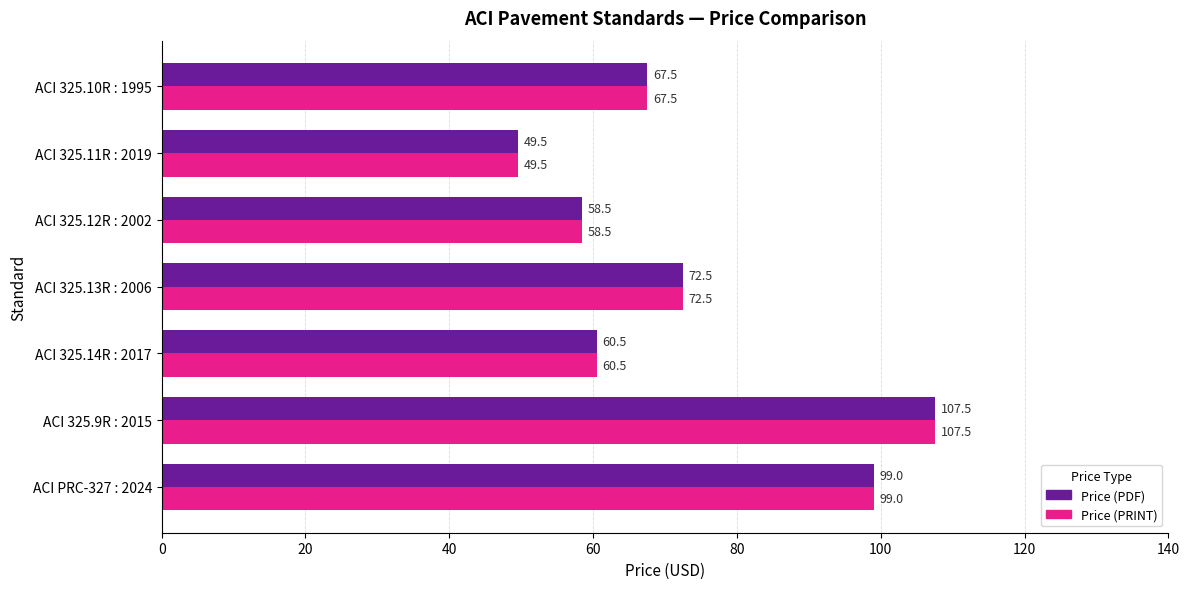

At which category is the sum across all series the highest?

ACI 325.9R : 2015